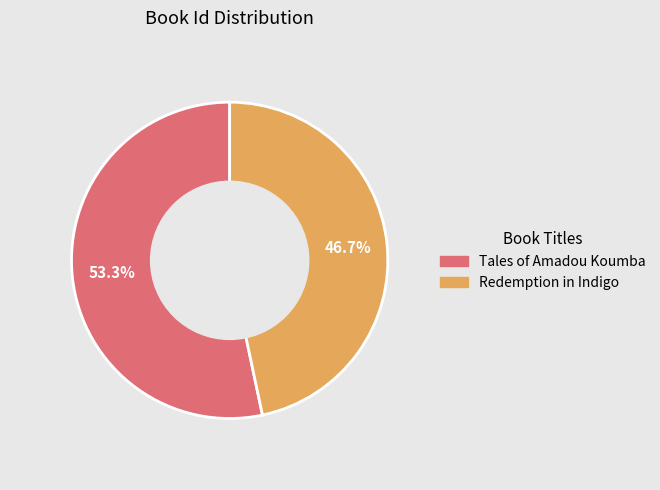

What percentage is the Tales of Amadou Koumba slice, to the nearest percent?

53%